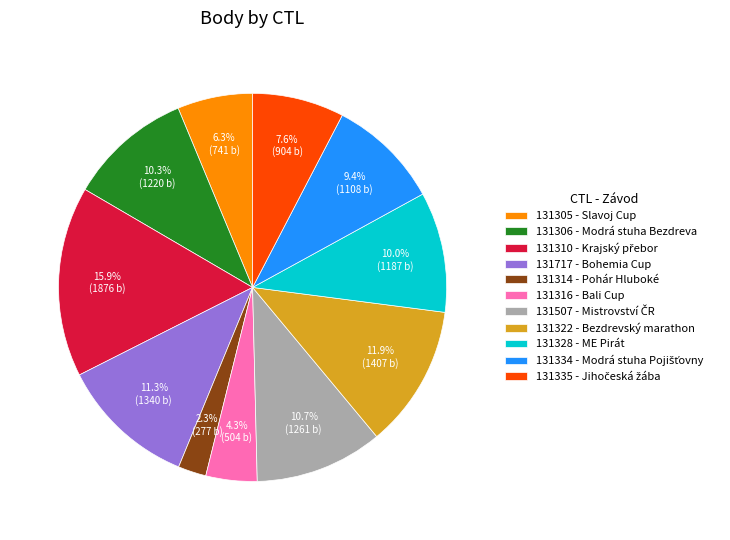

Is 131305 the majority of the pie?

No